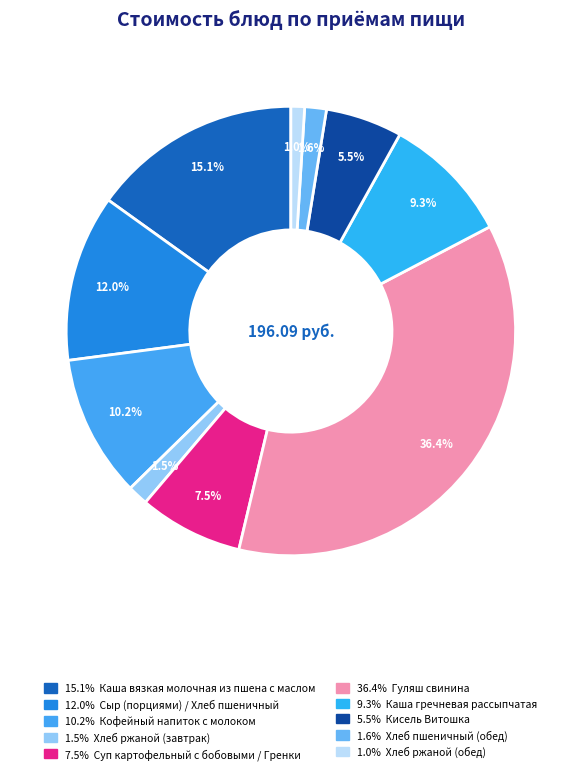

To the nearest percent, what is the difference between the largest and smallest slice percentages?

35%